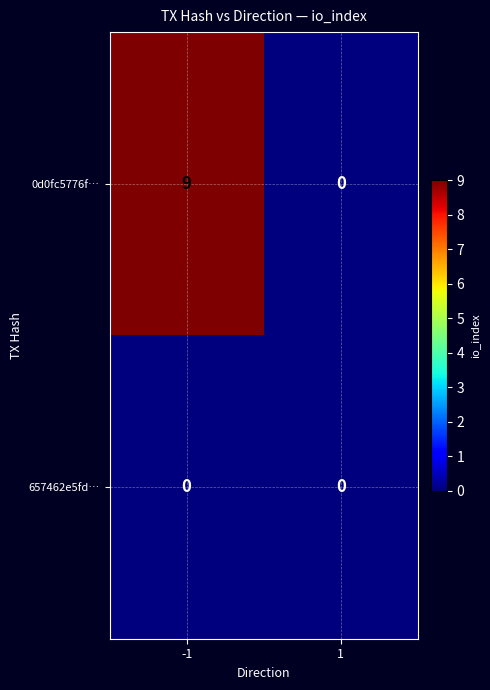

What is the total value across all series at -1?

9